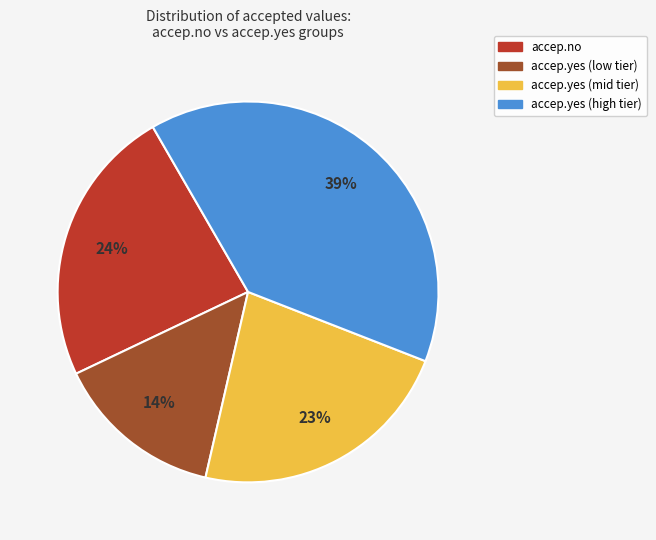

To the nearest percent, what is the difference between the largest and smallest slice percentages?

25%